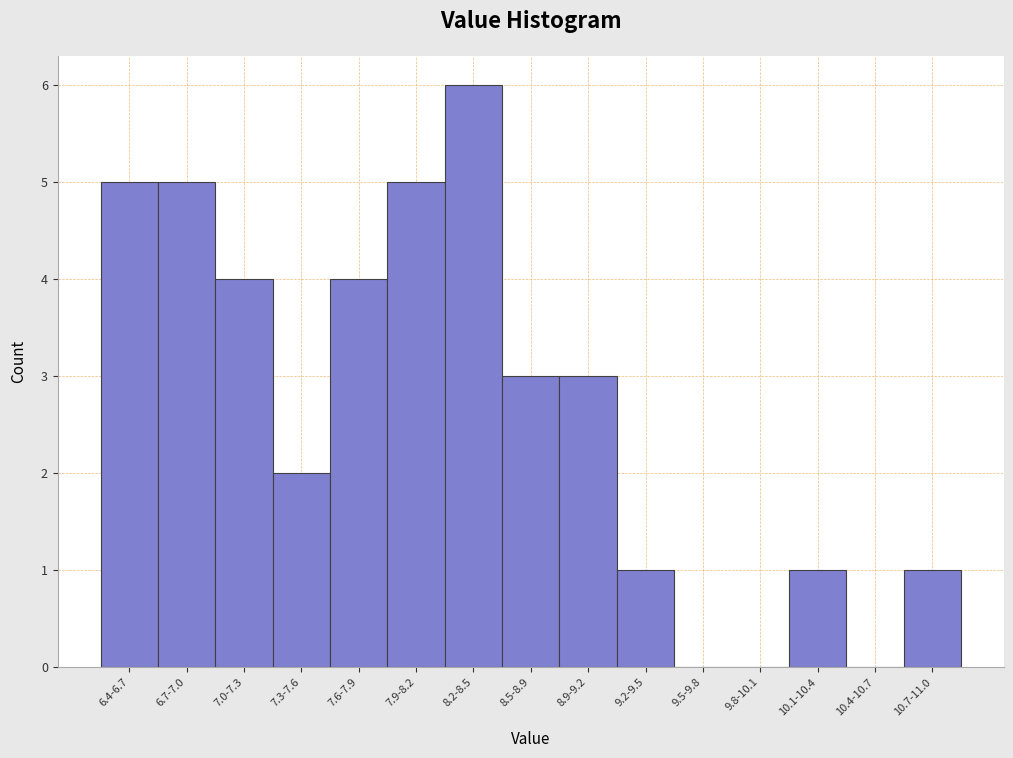

Reading right to left, list all the values displayed in this chart.

10.7-11.0=1	10.4-10.7=0	10.1-10.4=1	9.8-10.1=0	9.5-9.8=0	9.2-9.5=1	8.9-9.2=3	8.5-8.9=3	8.2-8.5=6	7.9-8.2=5	7.6-7.9=4	7.3-7.6=2	7.0-7.3=4	6.7-7.0=5	6.4-6.7=5